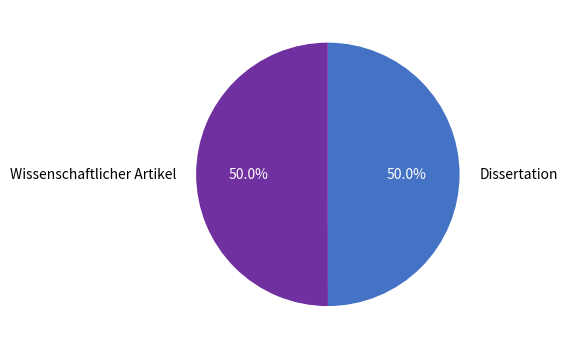

Combined, do Dissertation and Wissenschaftlicher Artikel account for over 50%?

Yes